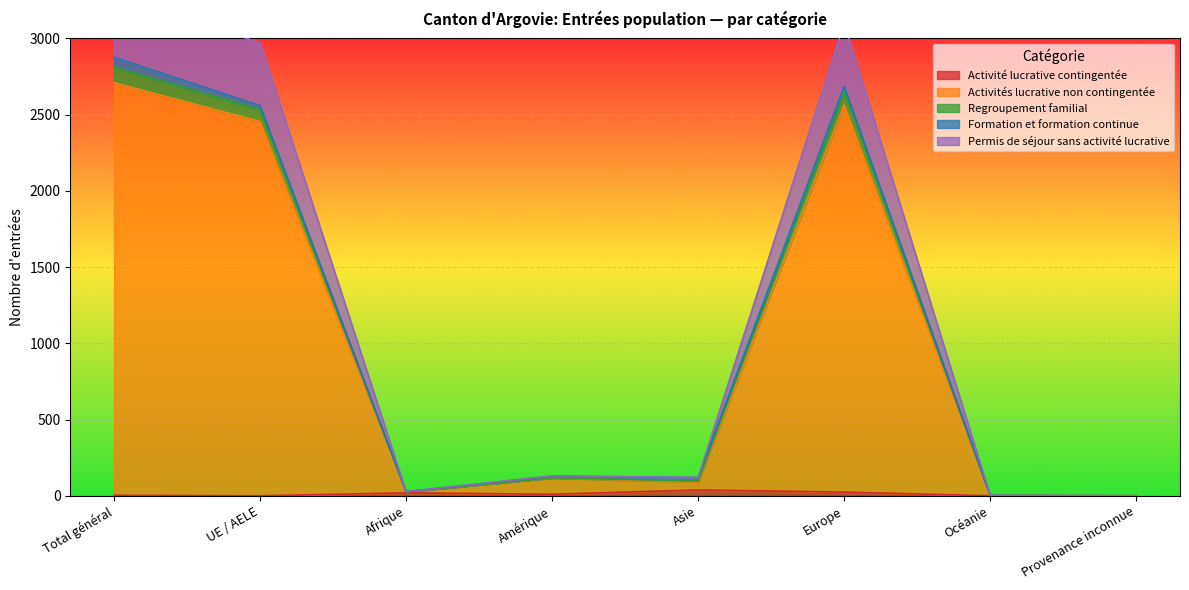

At how many categories does at least one series exceed 1302?

3